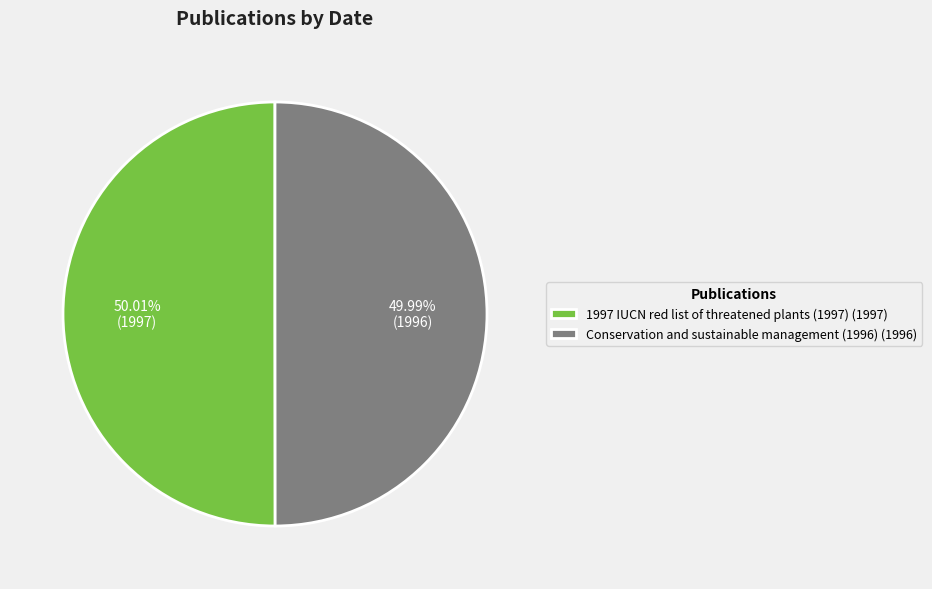

True or false: Conservation and sustainable management (1996) accounts for 41% of the total.

False